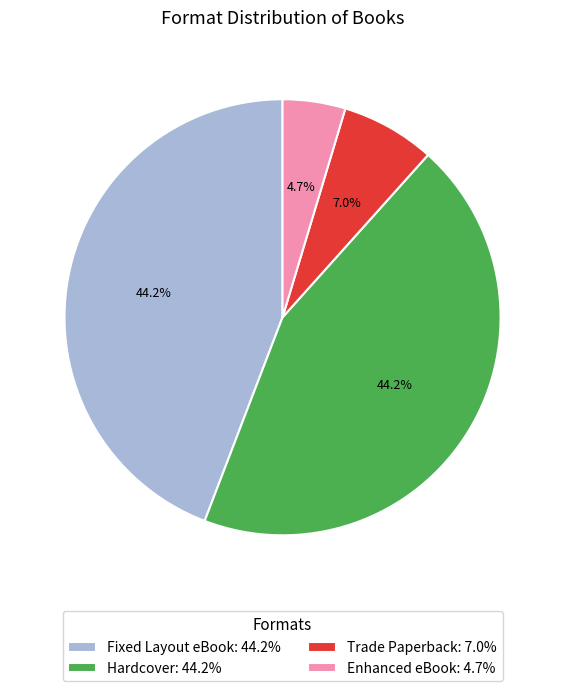

What percentage is NOT represented by Enhanced eBook: 4.7%?

95.3%